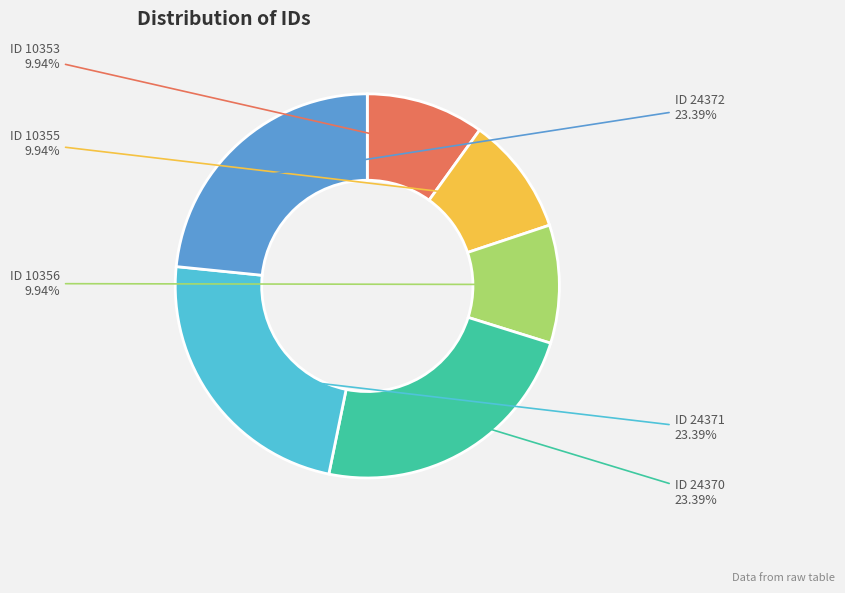

How many segments does this pie chart have?

6